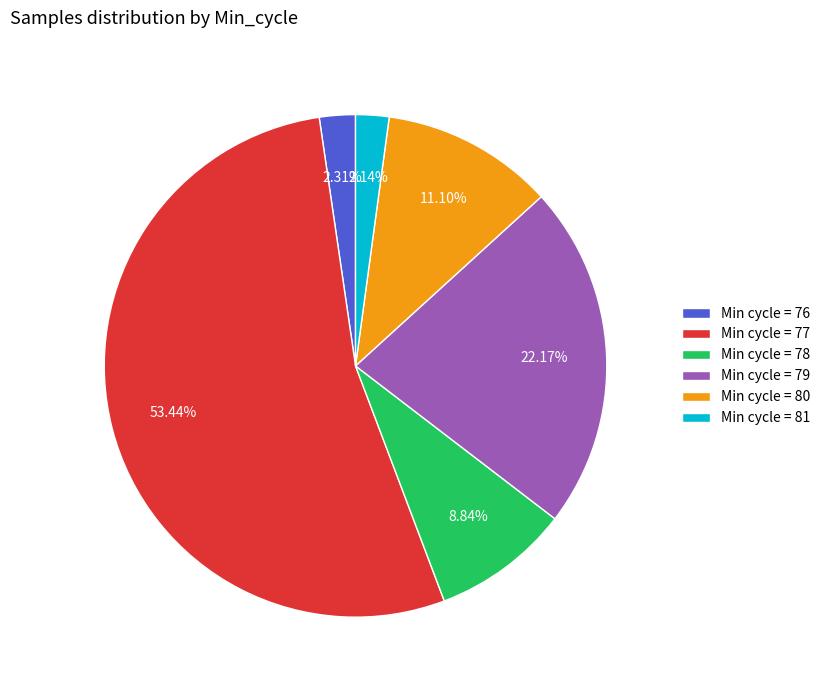

Between Min cycle = 80 and Min cycle = 77, which is larger?

Min cycle = 77